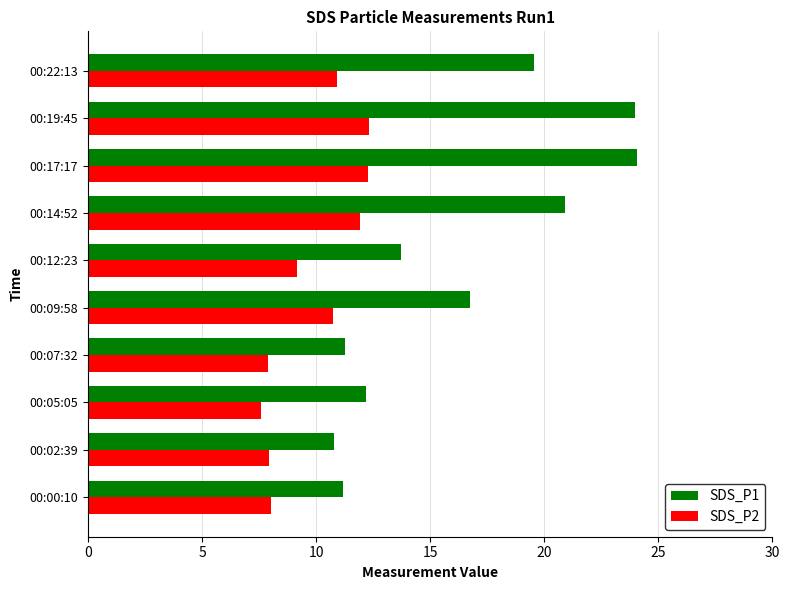

What is the difference between the highest and lowest values at 00:07:32?

3.4